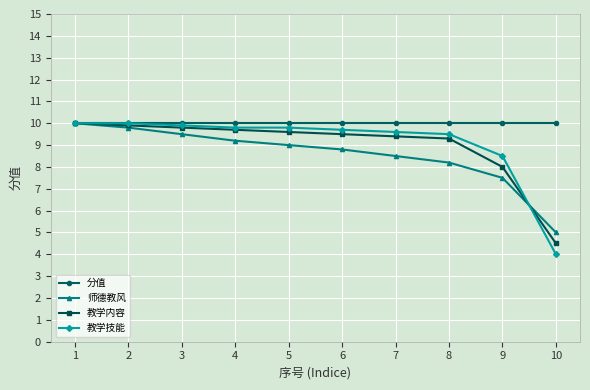

Which series has the widest spread of values?

教学技能